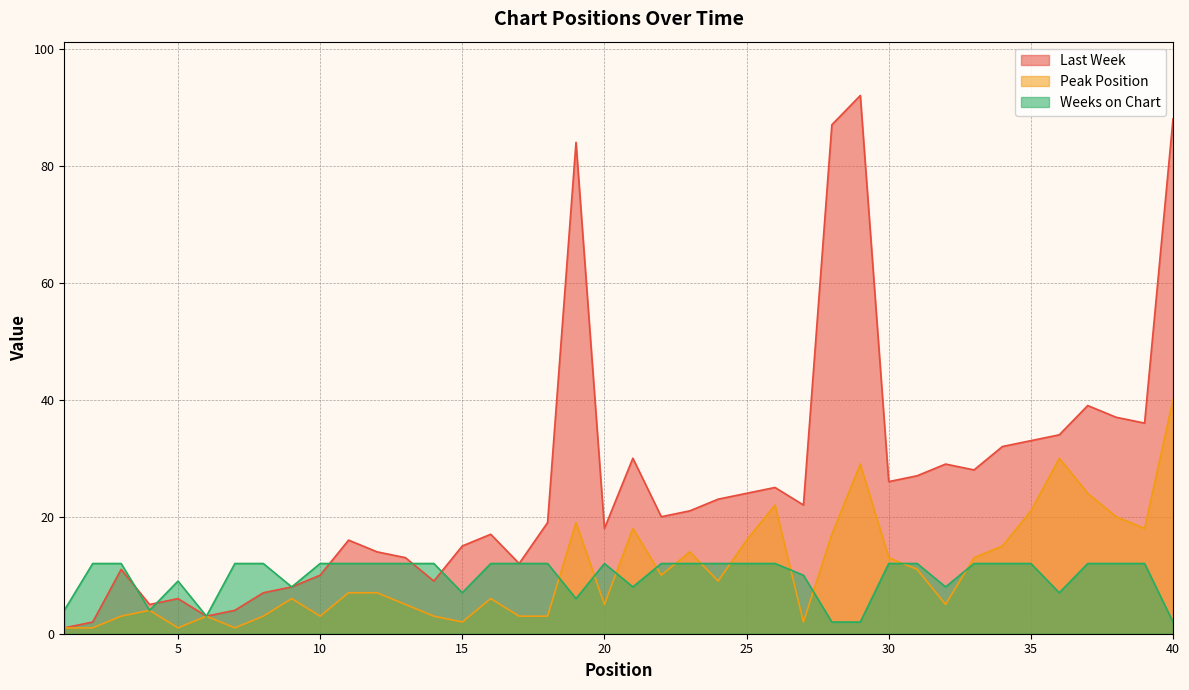

True or false: Last Week has a value of 137 at 40.

False